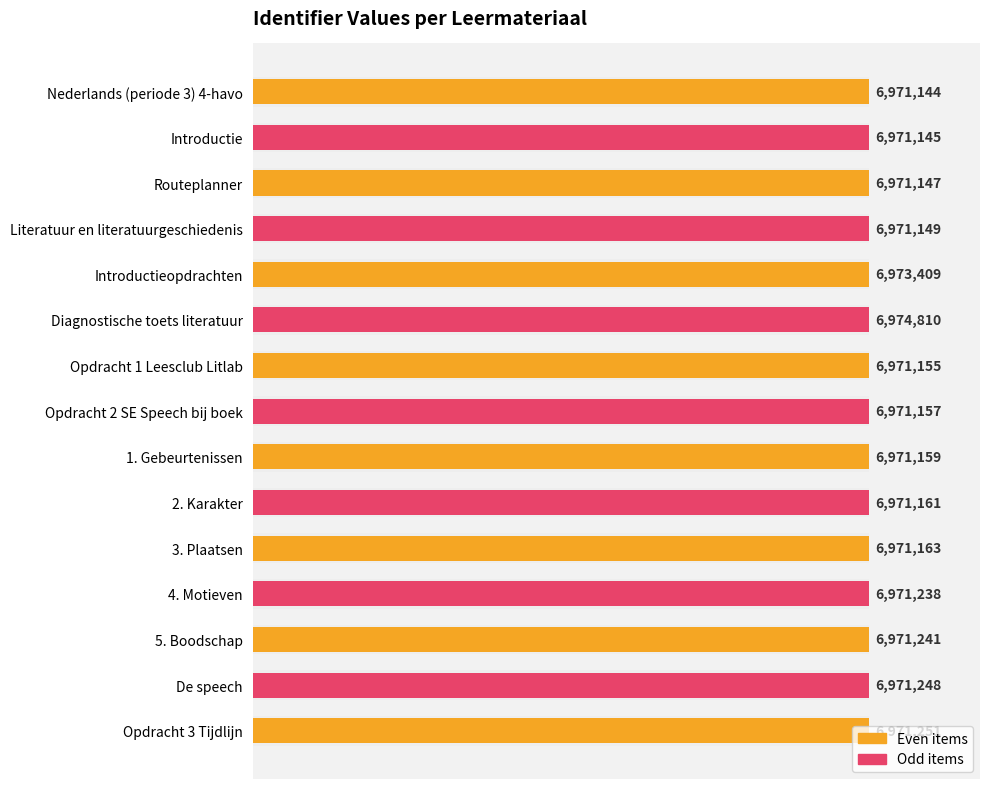

Between Routeplanner and 3. Plaatsen, which is larger?

3. Plaatsen